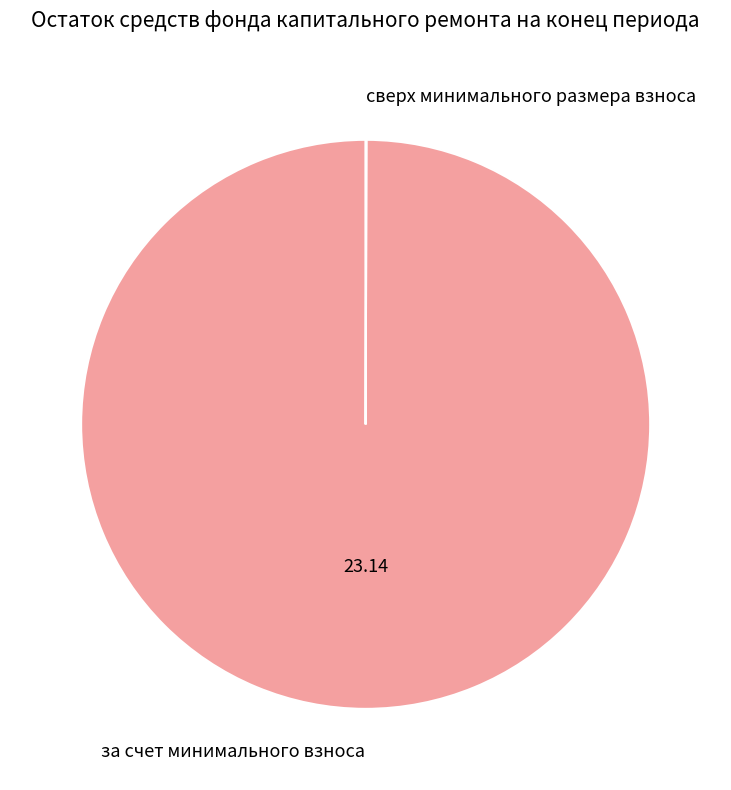

Does any single category account for the majority?

Yes